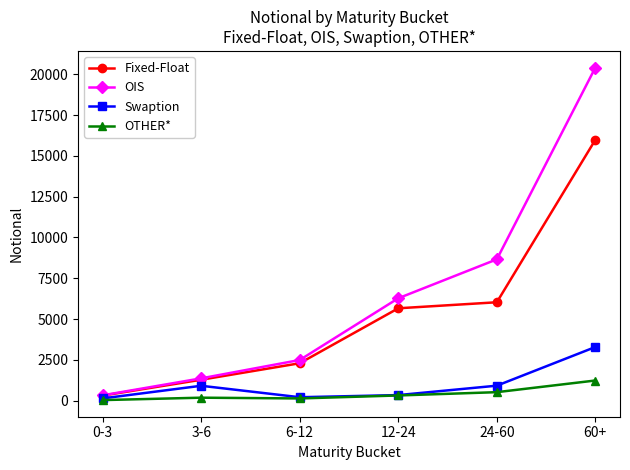

At which label does OIS reach its minimum?

0-3